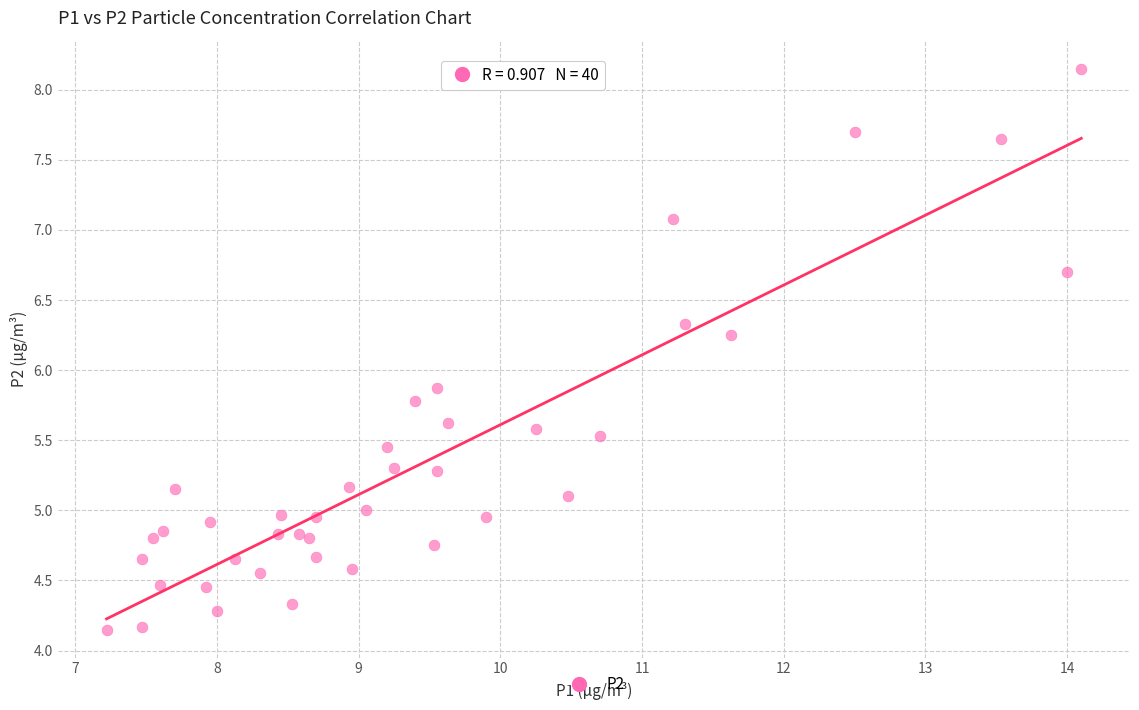

What Y value in the scatter plot is closest to 6?

5.9